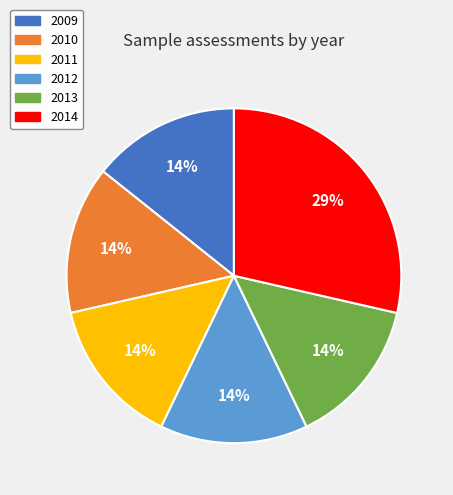

How many segments does this pie chart have?

6